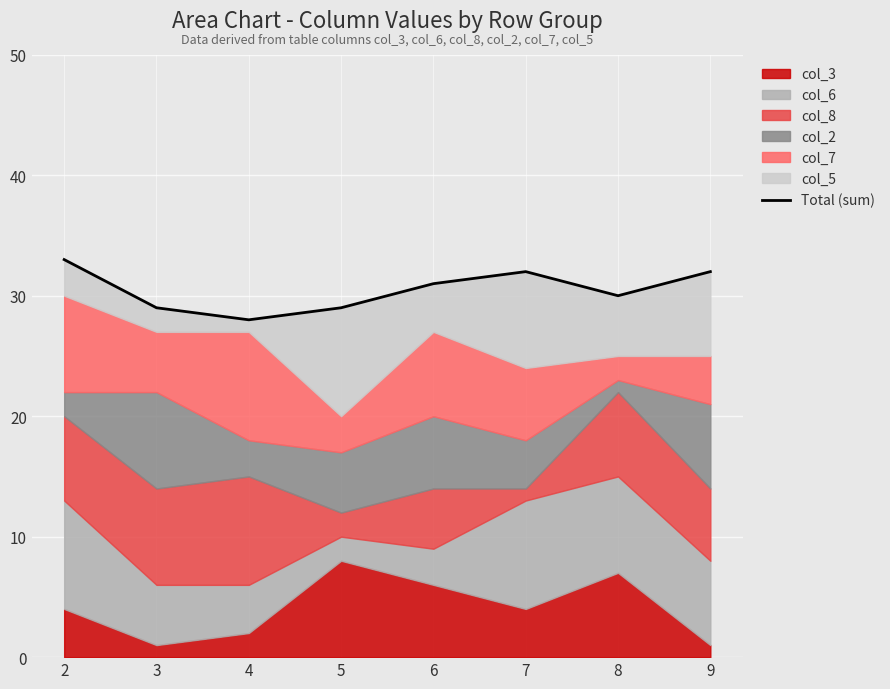

What is the change in value from 8 to 9?

+2